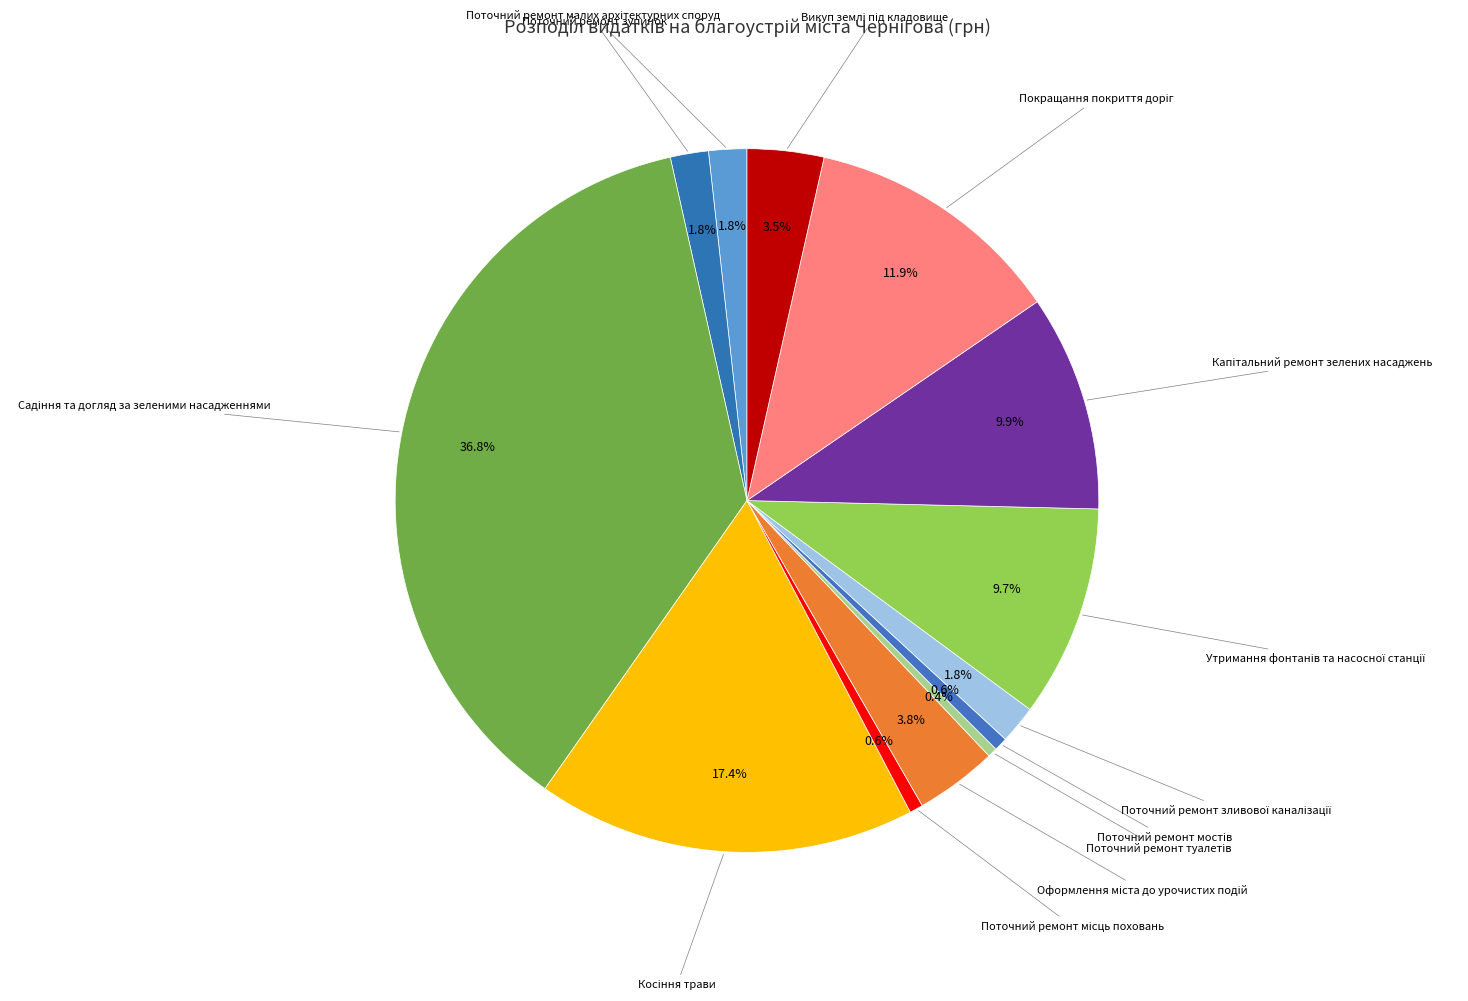

To the nearest percent, what is the difference between the largest and smallest slice percentages?

36%